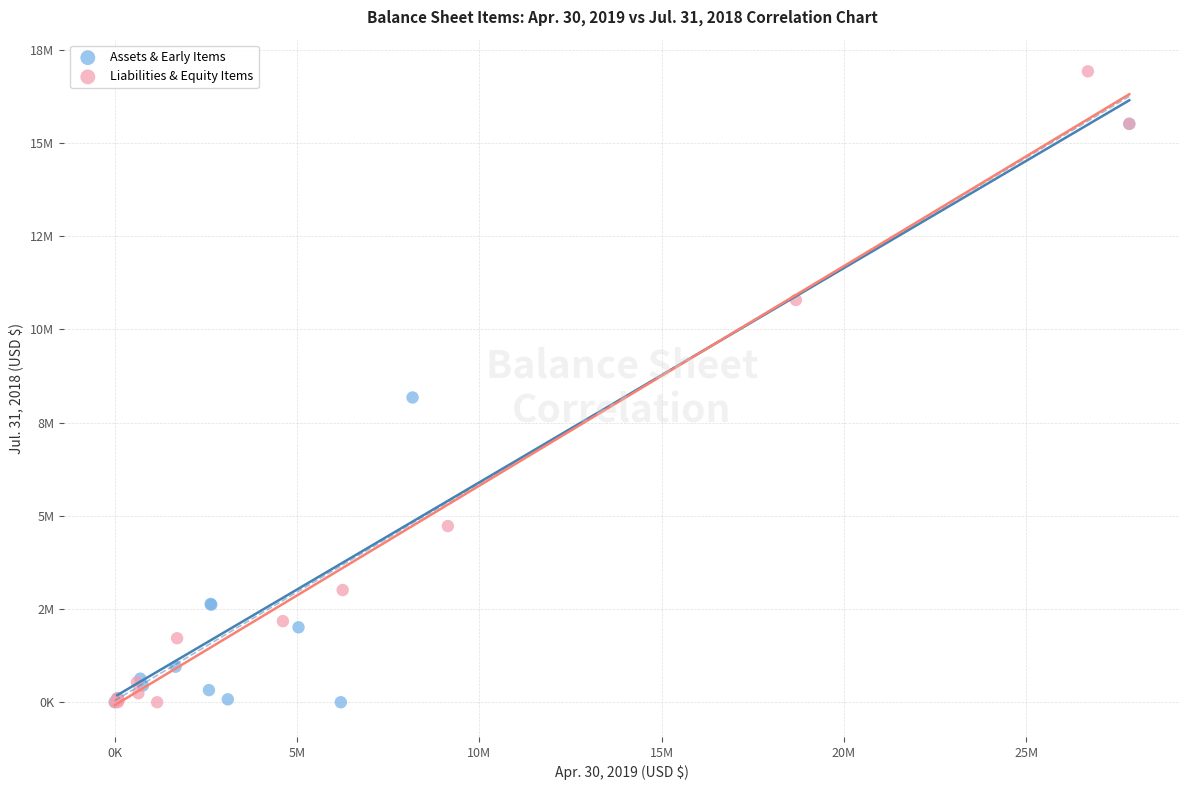

What are all the series names shown in the legend?

Assets & Early Items, Liabilities & Equity Items